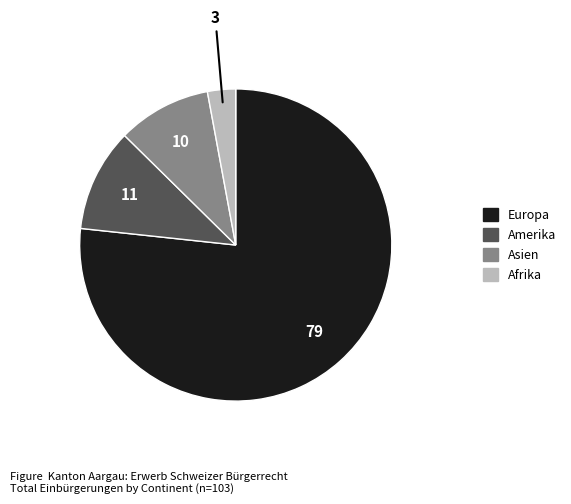

How many segments does this pie chart have?

4